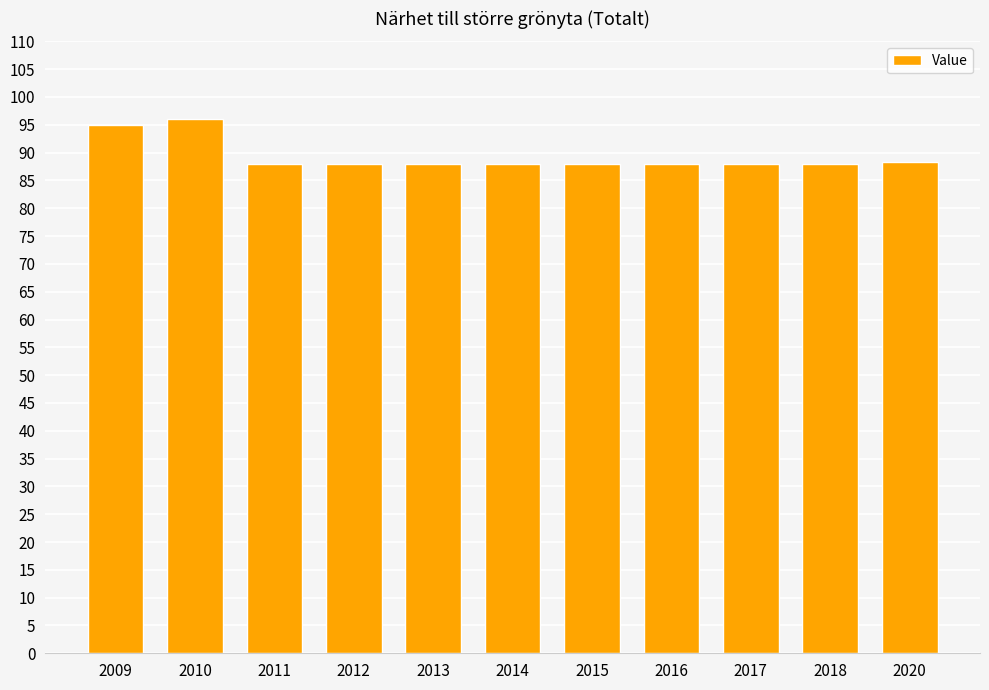

Approximately how many times larger is the value at 2015 compared to 2017?

1.0